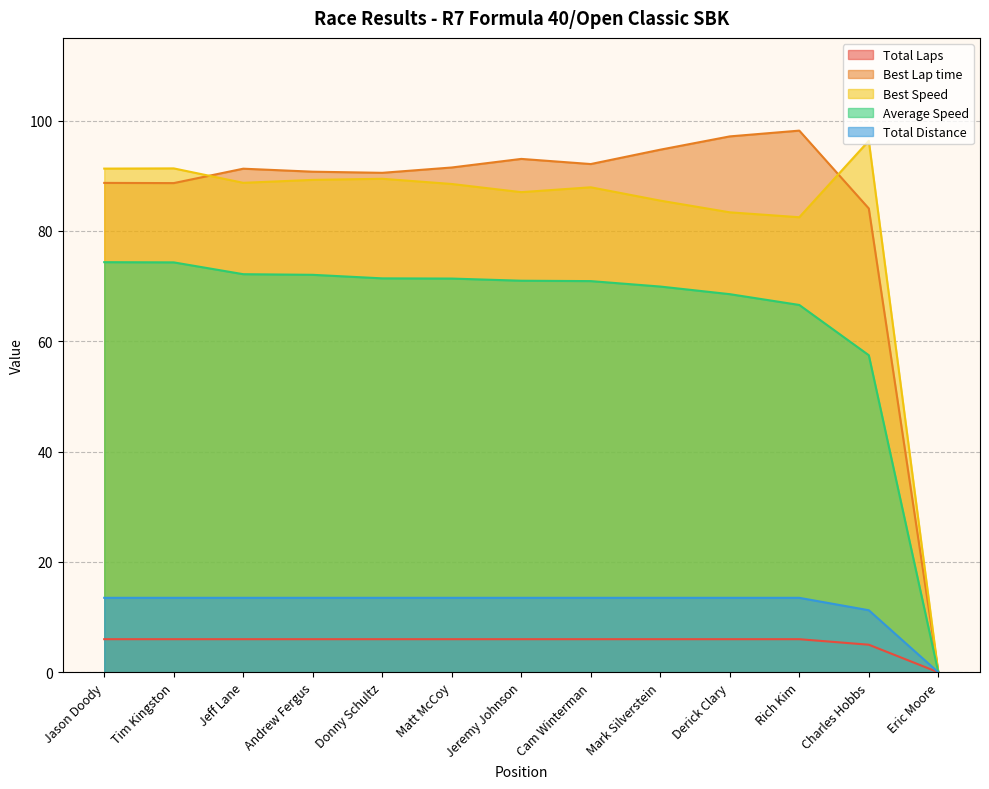

How many lines are shown in the chart?

5